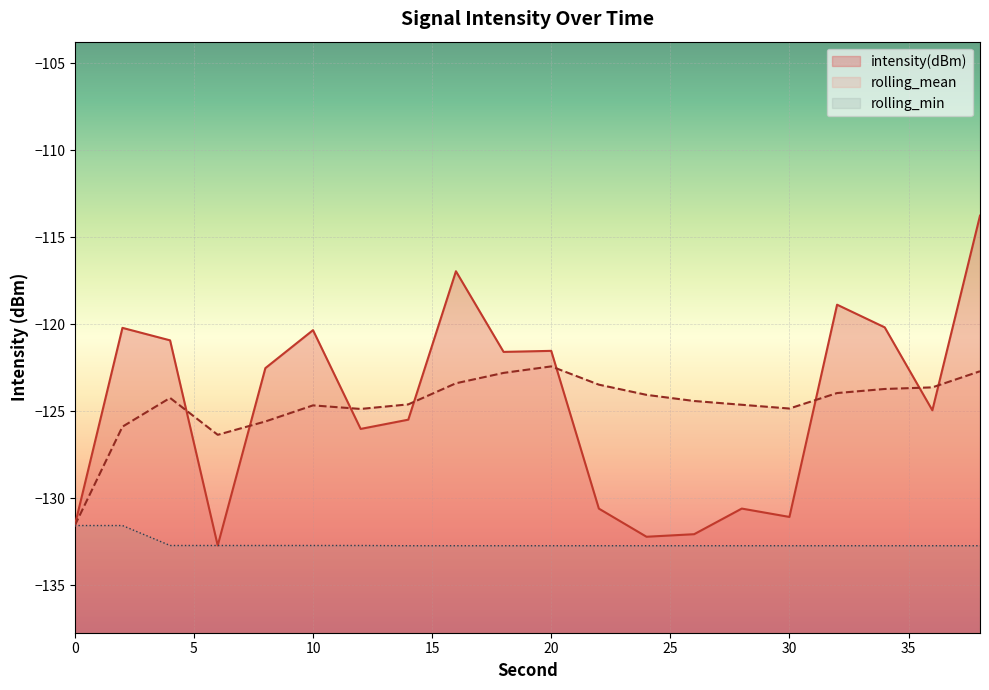

What is the difference between the maximum and second lowest values in the rolling_mean series?

3.9